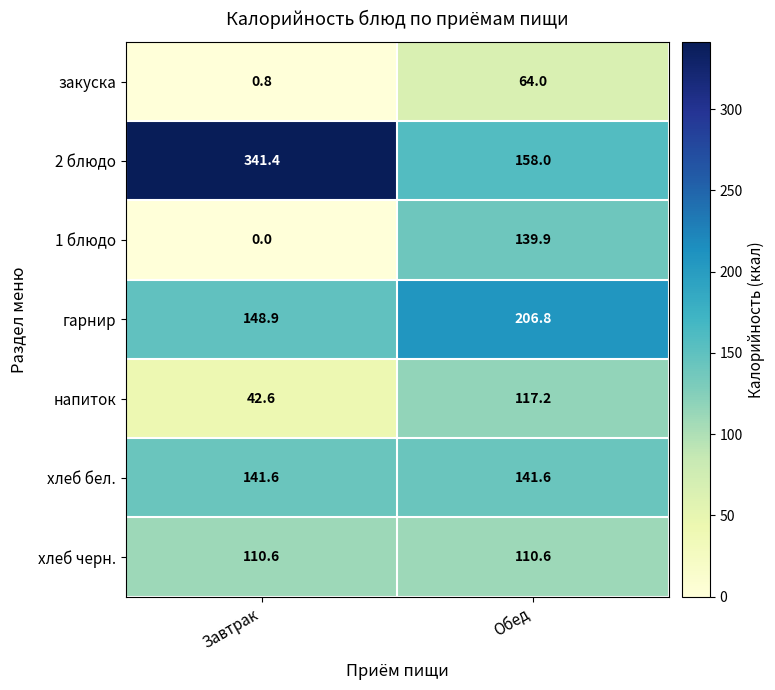

Which series changed the most between Завтрак and Обед?

2 блюдо